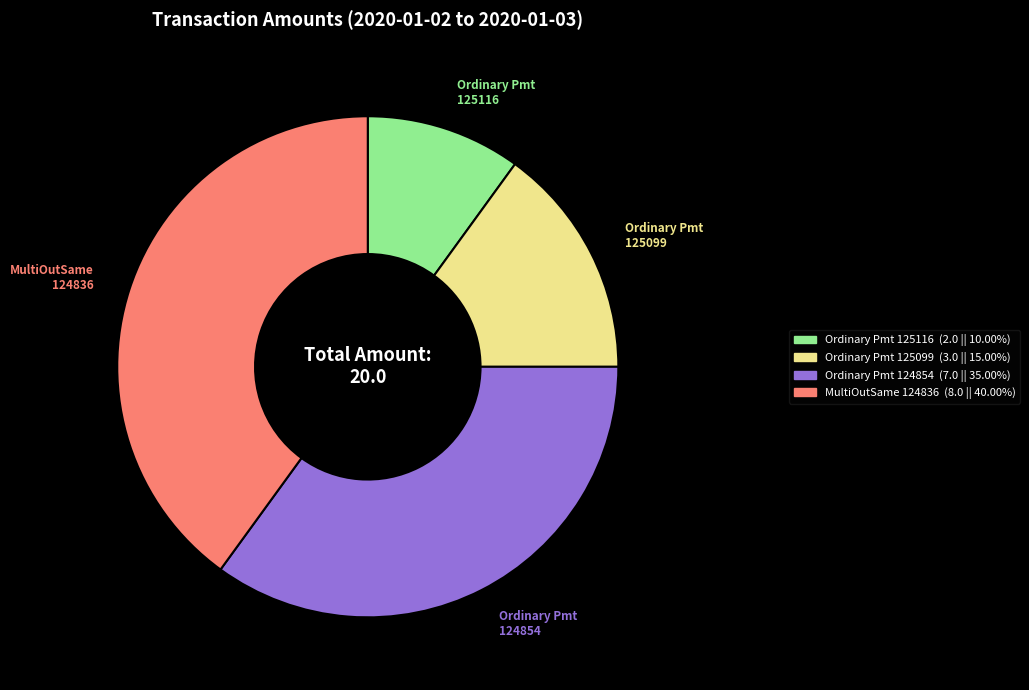

Is there any slice that represents more than half of the pie?

No